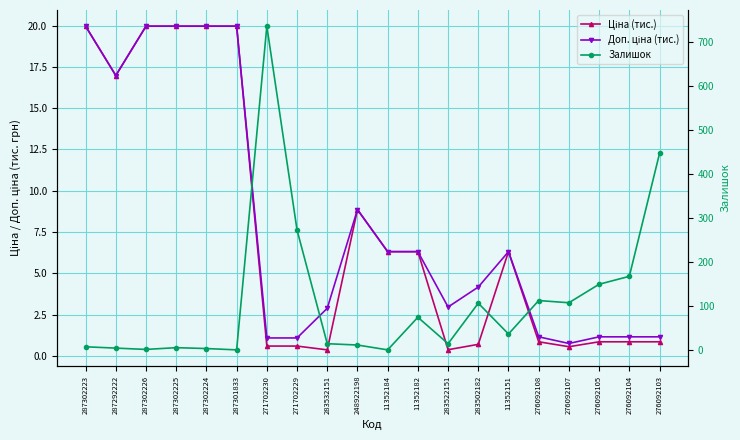

True or false: Залишок has a value of 14.0 at 283522151.

True